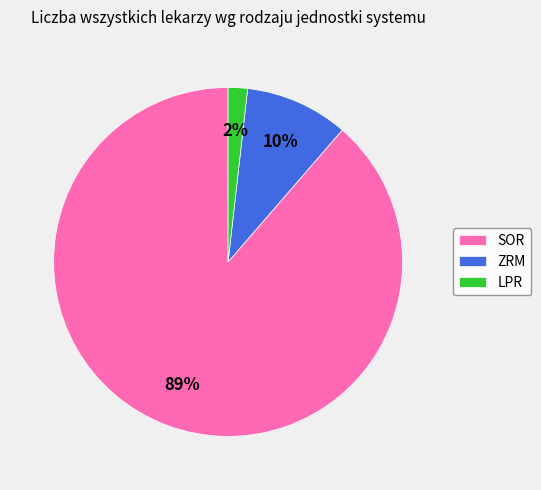

Count the number of slices in the pie.

3